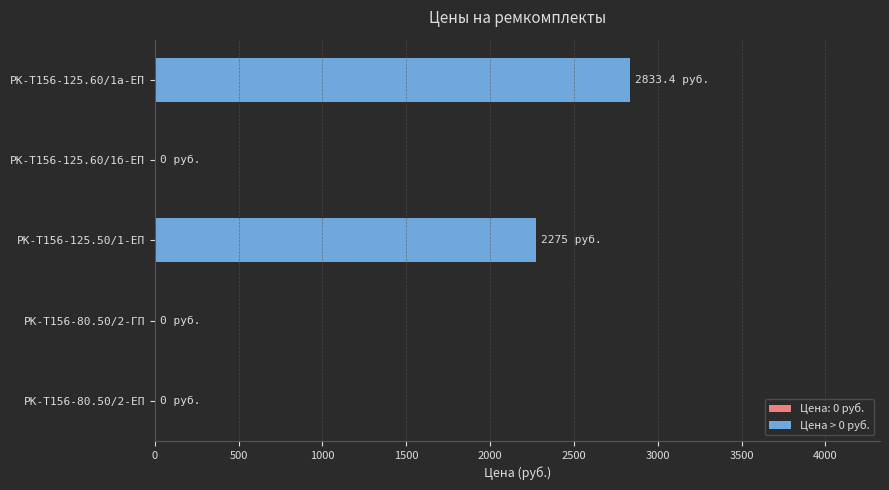

Reading bottom to top, list all the values displayed in this chart.

РК-Т156-80.50/2-ЕП=0.0	РК-Т156-80.50/2-ГП=0.0	РК-Т156-125.50/1-ЕП=2275.0	РК-Т156-125.60/1б-ЕП=0.0	РК-Т156-125.60/1а-ЕП=2833.4